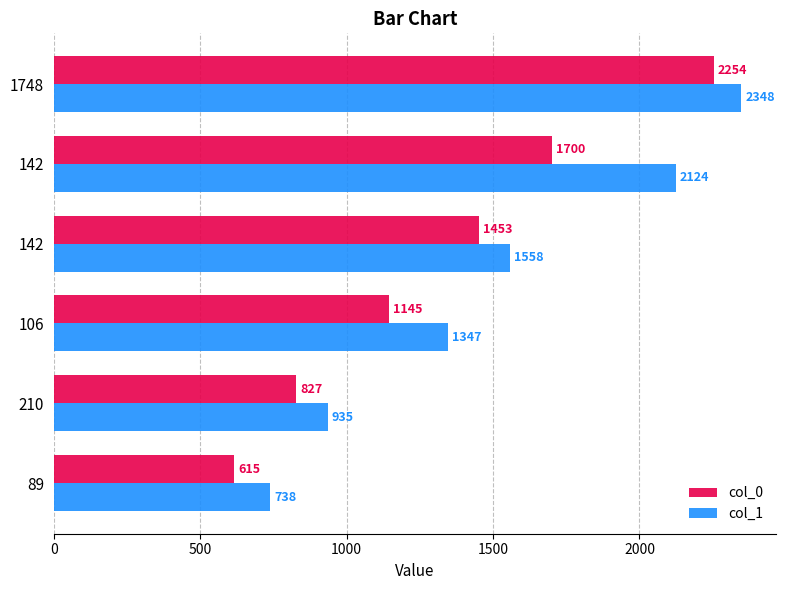

What are all the series names shown in the legend?

col_0, col_1